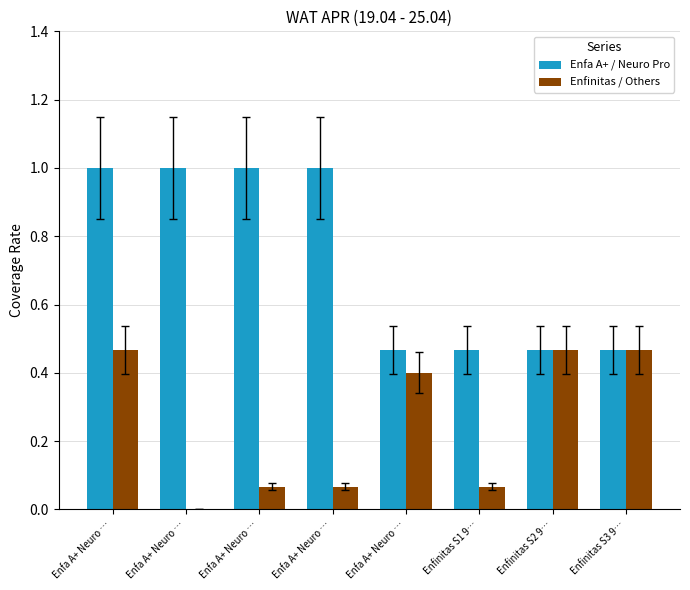

Are the bars horizontal?

No